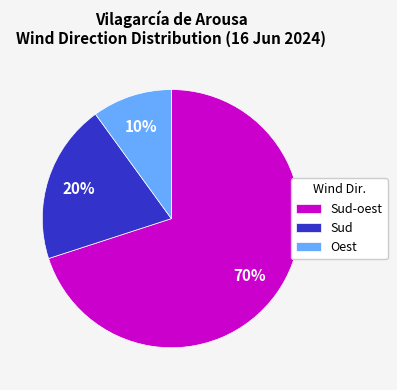

Which has a higher value, Oest or Sud?

Sud